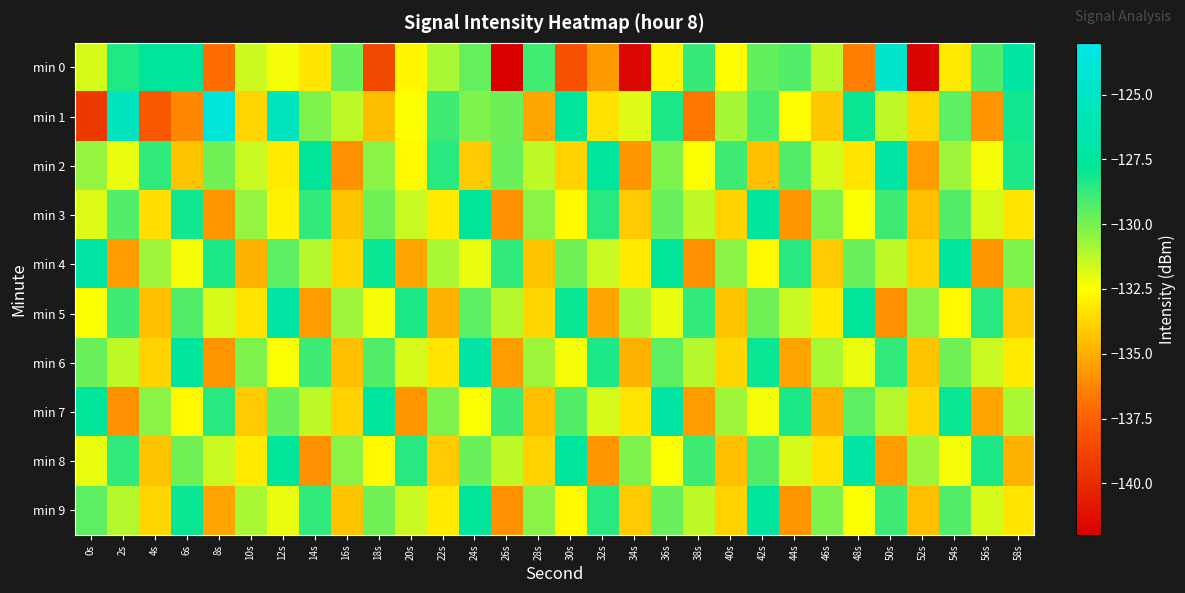

What is the difference between the highest and lowest values at 34s?

11.6